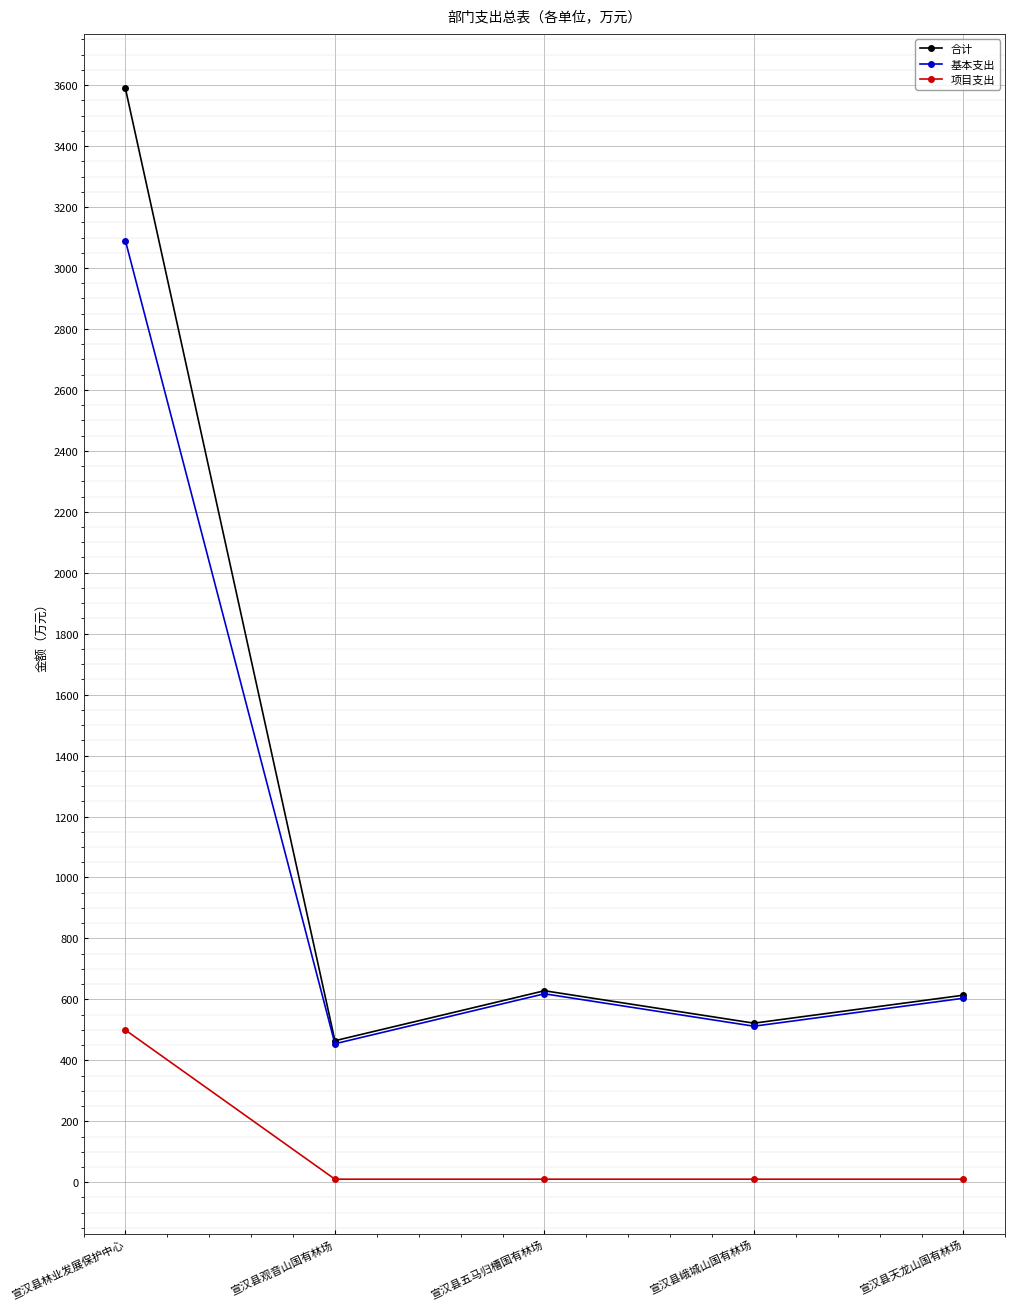

Which series has the widest spread of values?

合计